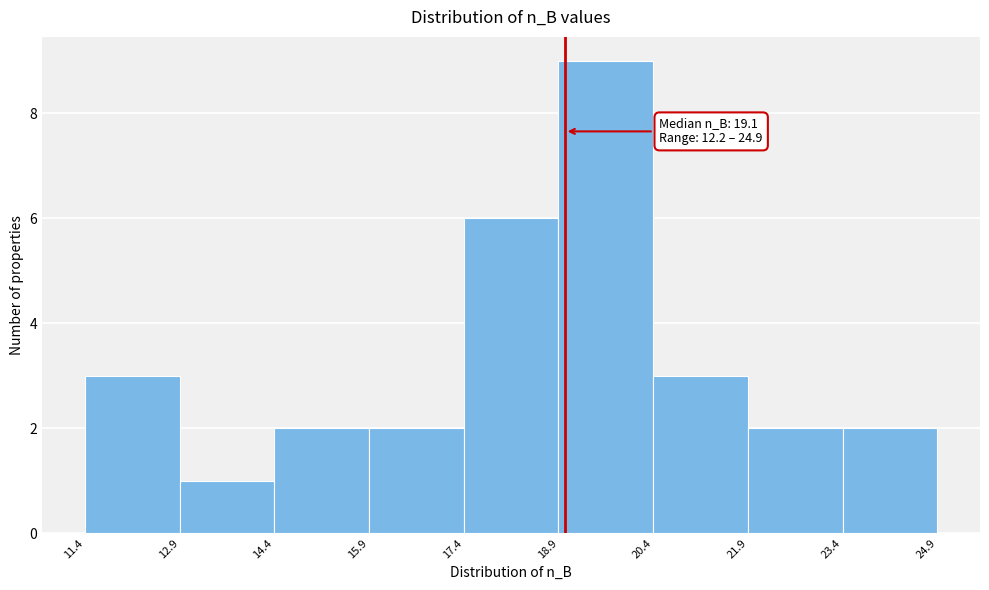

Over which range of the x-axis is the bar tallest?

18.9 to 20.4